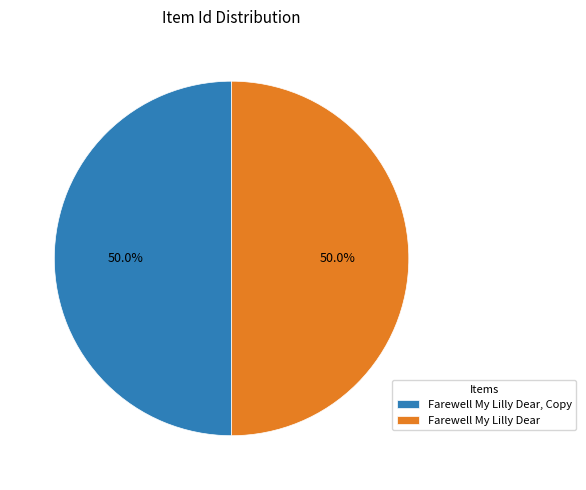

Approximately how many times larger is the value at Farewell My Lilly Dear compared to Farewell My Lilly Dear, Copy?

1.0